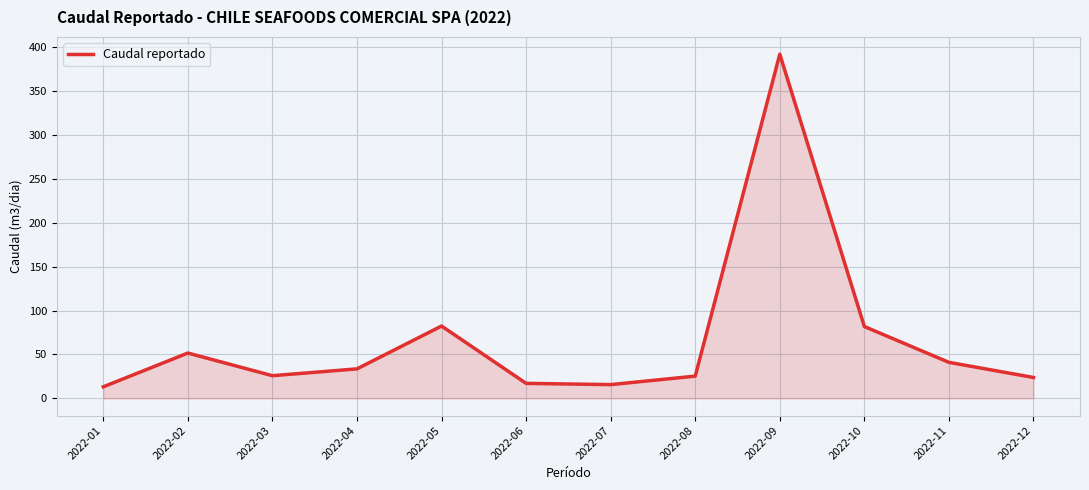

Between 2022-09 and 2022-04, which is larger?

2022-09